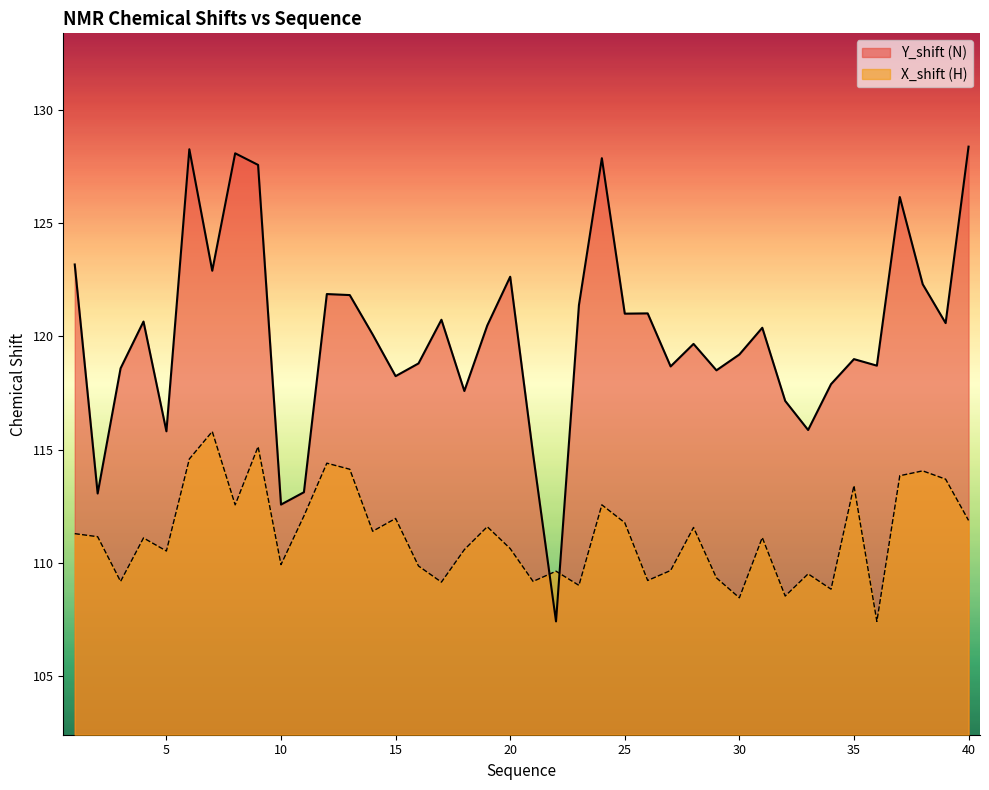

Count the number of categories in the chart.

40